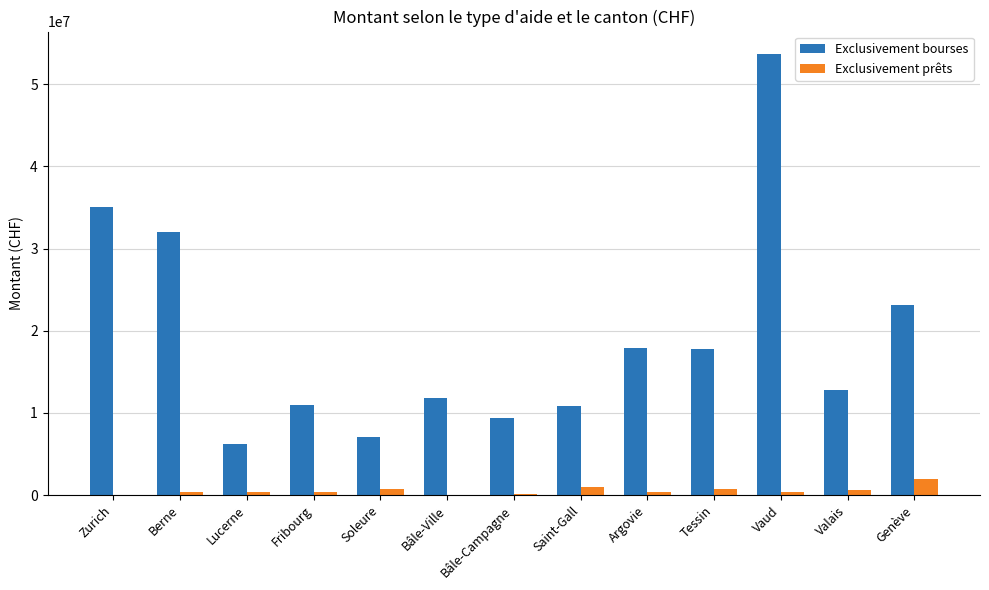

What is the sum of all Exclusivement prêts values?

6992692